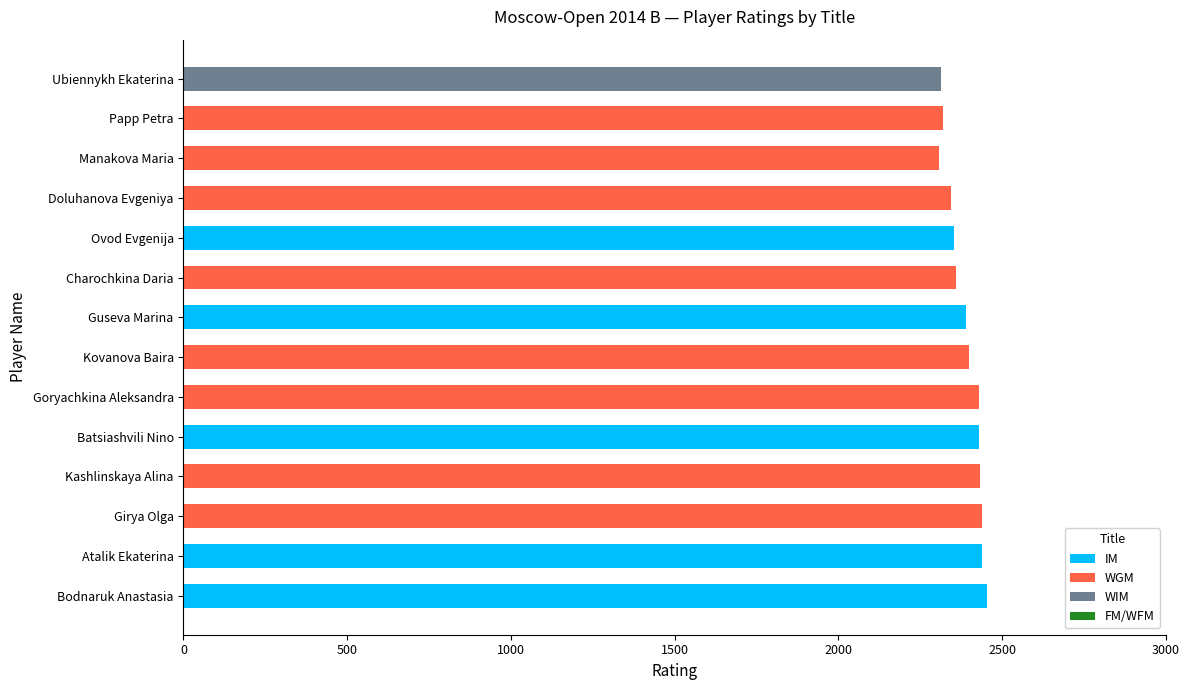

True or false: IM has a value of 0 at Doluhanova Evgeniya.

True